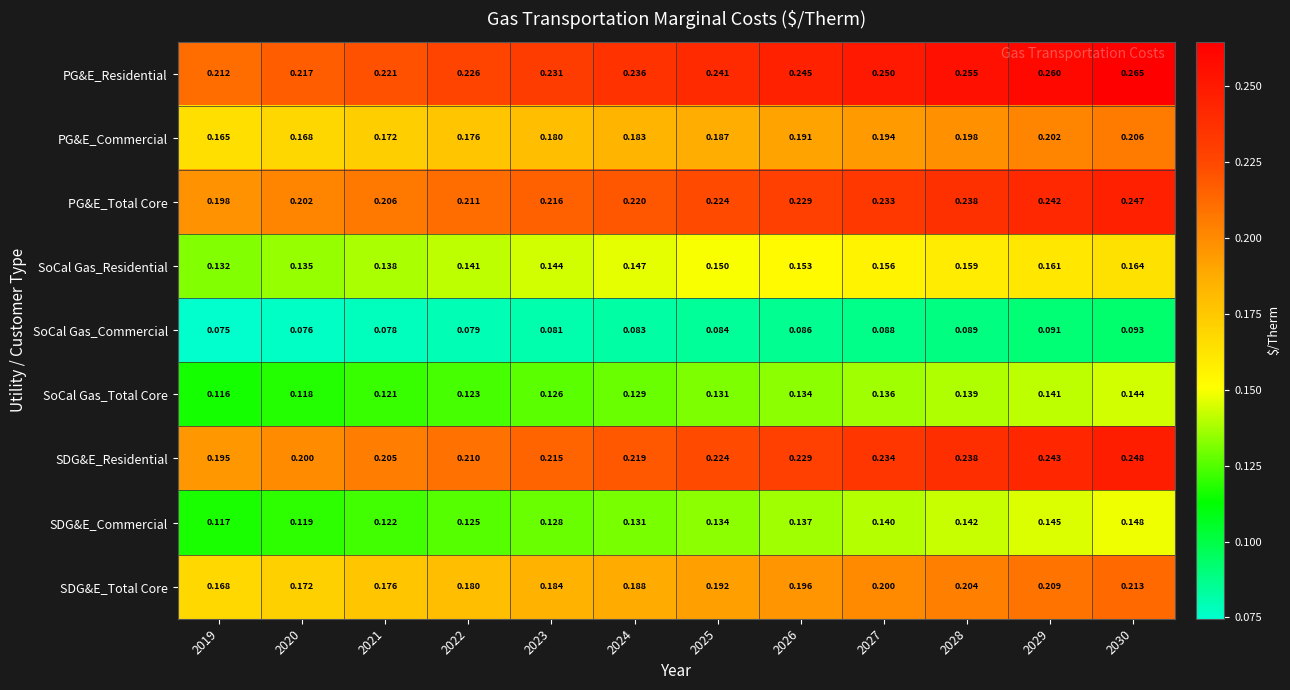

Rank the series by their maximum value, from lowest to highest.

SoCal Gas_Commercial, SoCal Gas_Total Core, SDG&E_Commercial, SoCal Gas_Residential, PG&E_Commercial, SDG&E_Total Core, PG&E_Total Core, SDG&E_Residential, PG&E_Residential